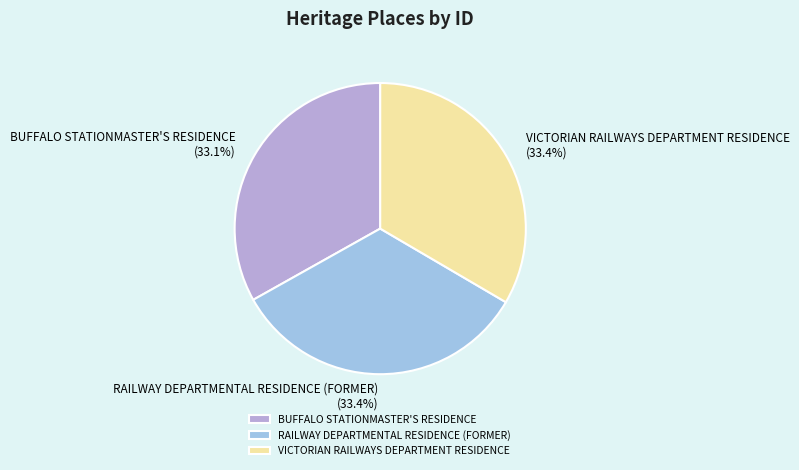

Approximately how many times larger is the value at RAILWAY DEPARTMENTAL RESIDENCE (FORMER) compared to VICTORIAN RAILWAYS DEPARTMENT RESIDENCE?

1.0